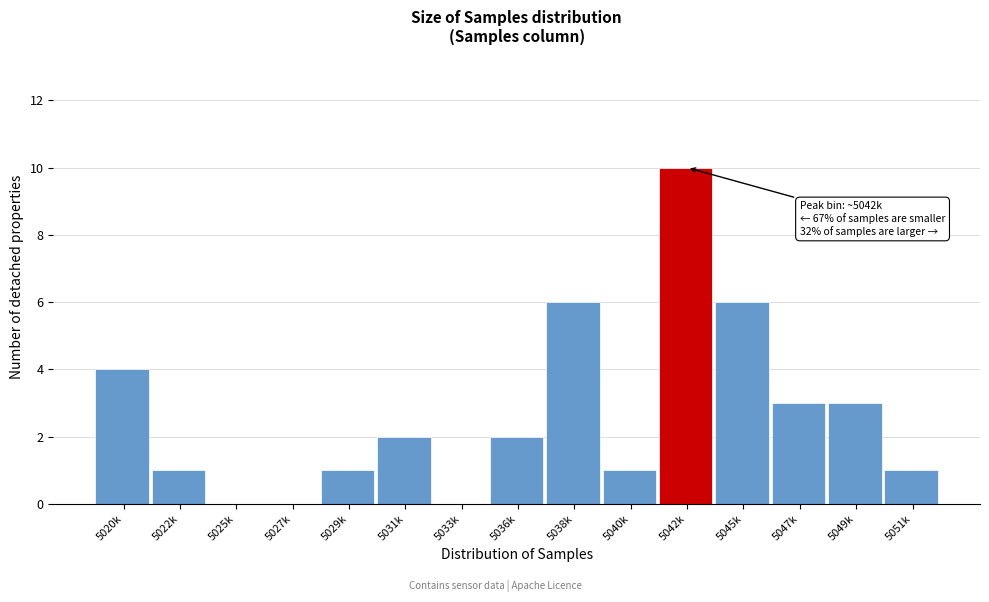

Reading left to right, what are all the values shown in this chart?

5020k=4	5022k=1	5025k=0	5027k=0	5029k=1	5031k=2	5033k=0	5036k=2	5038k=6	5040k=1	5042k=10	5045k=6	5047k=3	5049k=3	5051k=1